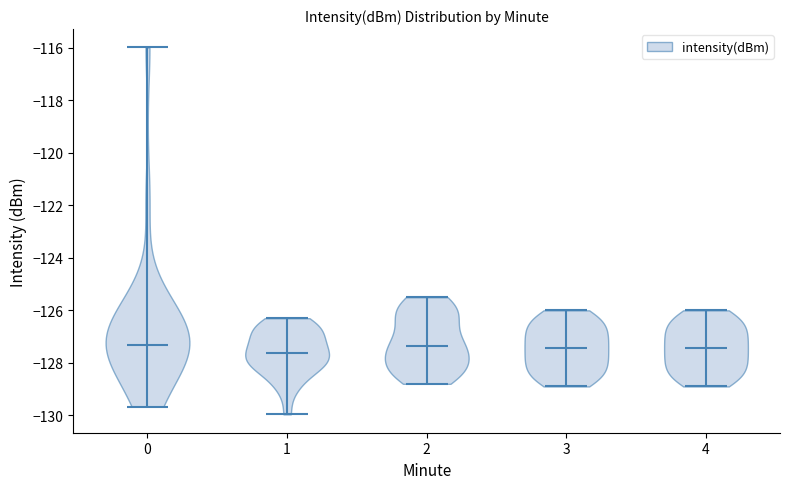

What is the highest point the violin at x = 3 reaches on the y-axis? The values are not printed on the chart, so give them approximately, as read against the axis.

-126.0